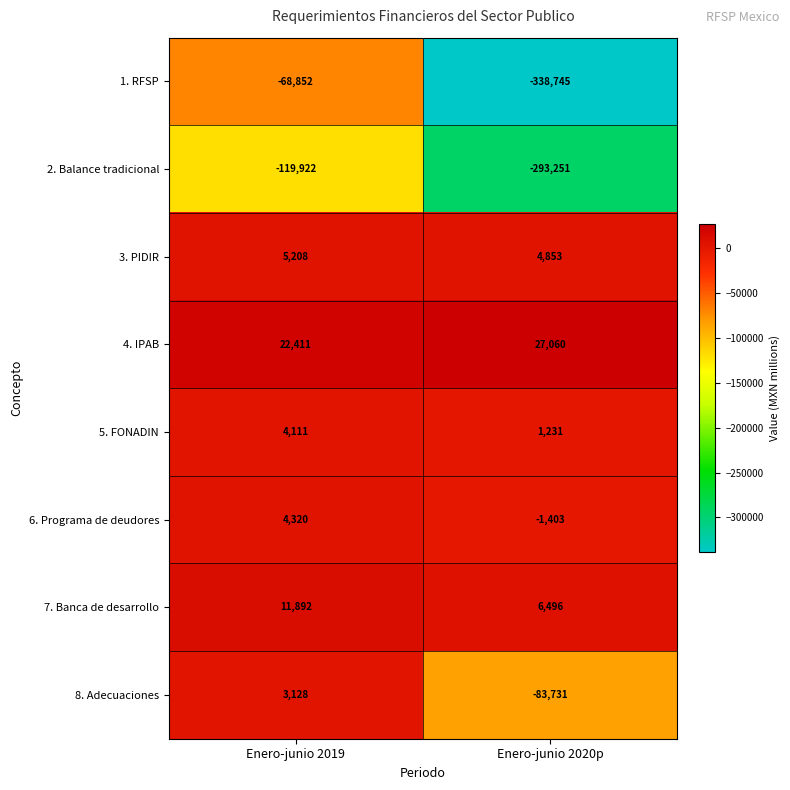

Rank the series by their maximum value, from lowest to highest.

2. Balance tradicional, 1. RFSP, 8. Adecuaciones, 5. FONADIN, 6. Programa de deudores, 3. PIDIR, 7. Banca de desarrollo, 4. IPAB